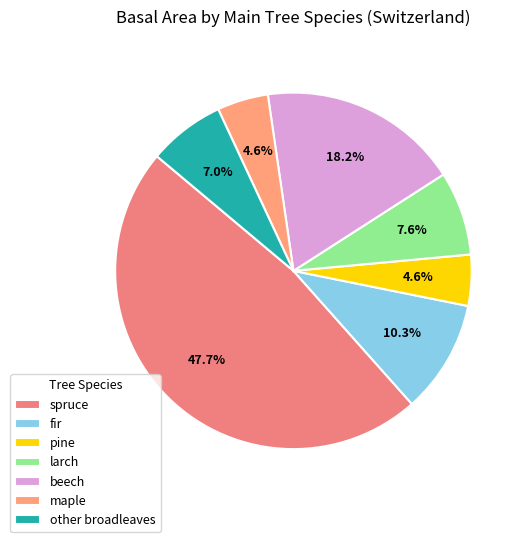

Does spruce account for over 50% of the chart?

No